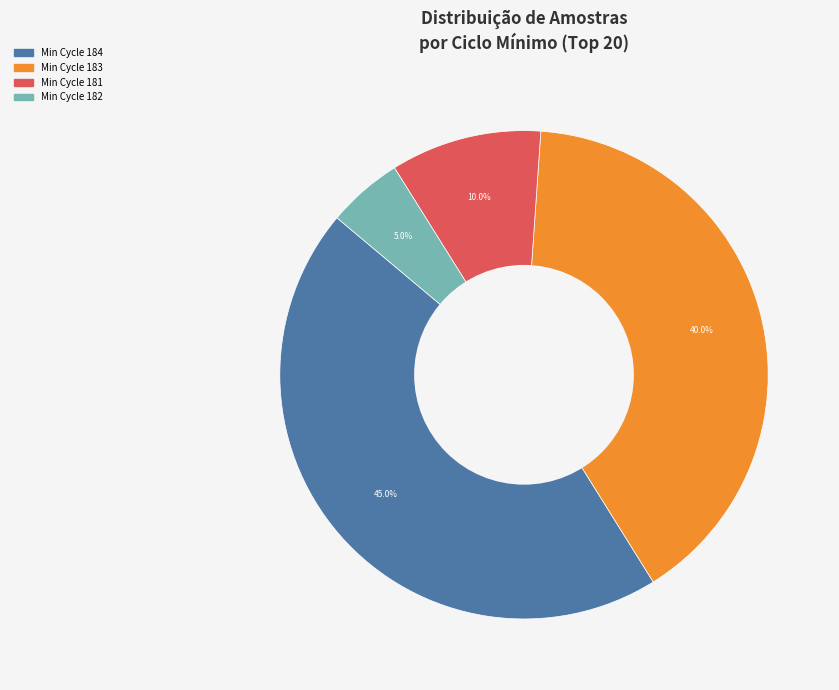

Is there a majority slice in this chart?

No